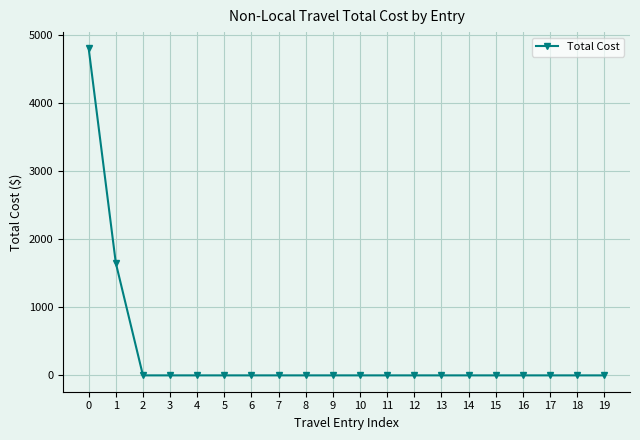

What is the difference between the maximum and minimum values?

4800